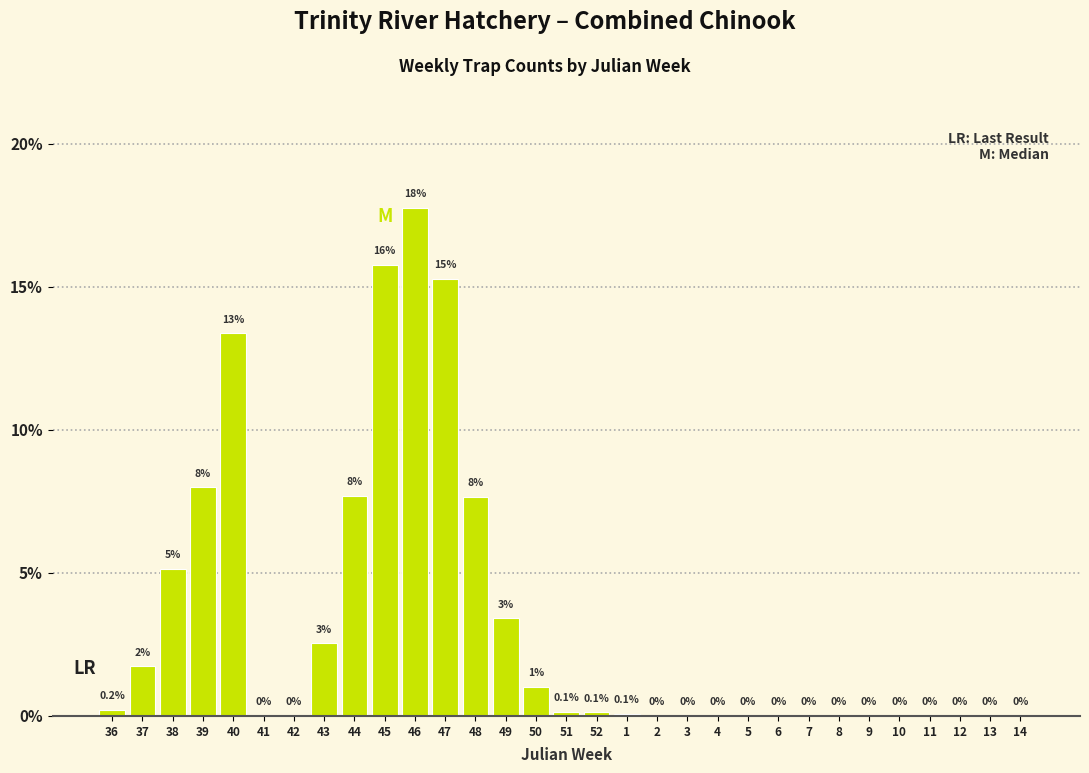

What is the maximum value shown in the chart?

17.8